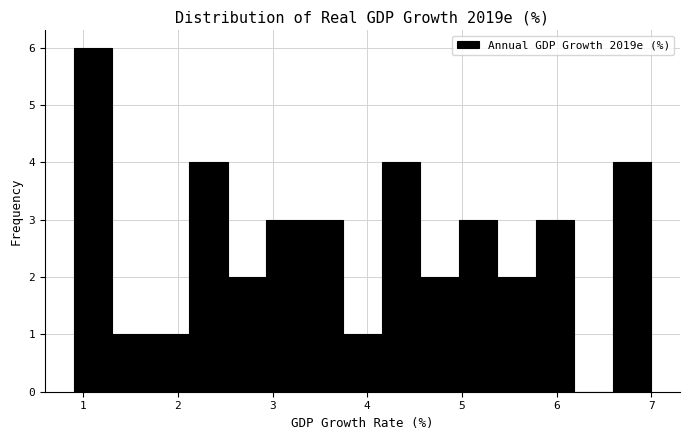

Over which range of the x-axis is the bar tallest?

0.9 to 1.3